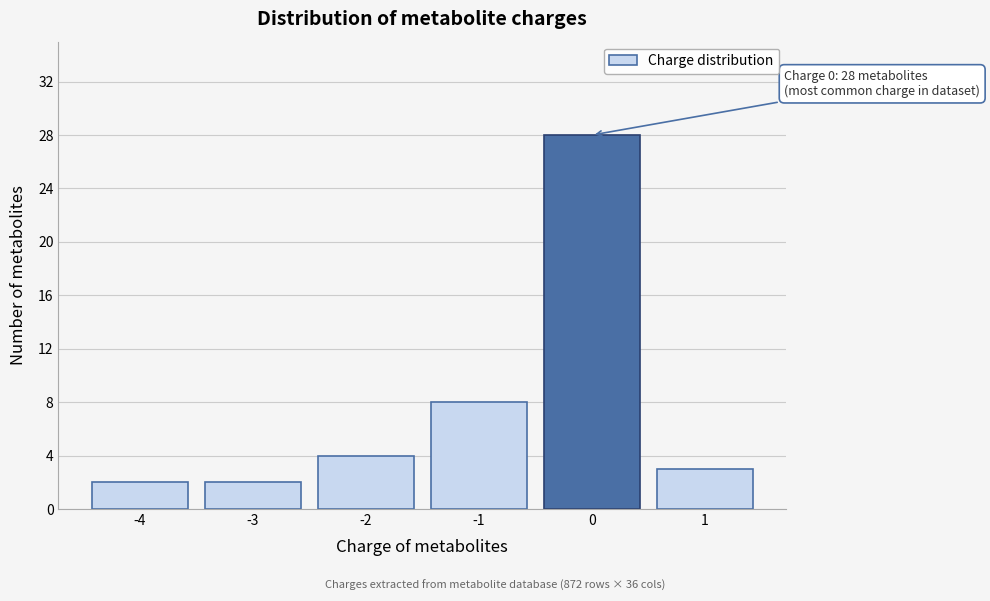

Reading left to right, what are all the values shown in this chart?

2	2	4	8	28	3